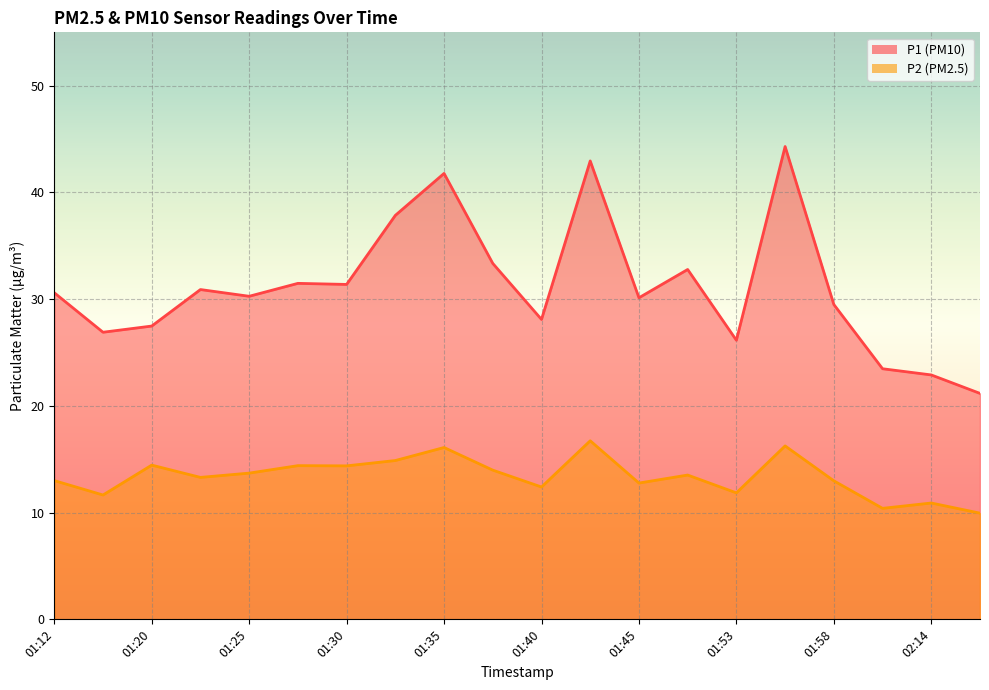

Rank the categories by P2 value from lowest to highest.

02:17, 02:11, 02:14, 01:18, 01:53, 01:40, 01:45, 01:58, 01:12, 01:23, 01:51, 01:25, 01:38, 01:30, 01:27, 01:20, 01:33, 01:35, 01:55, 01:42